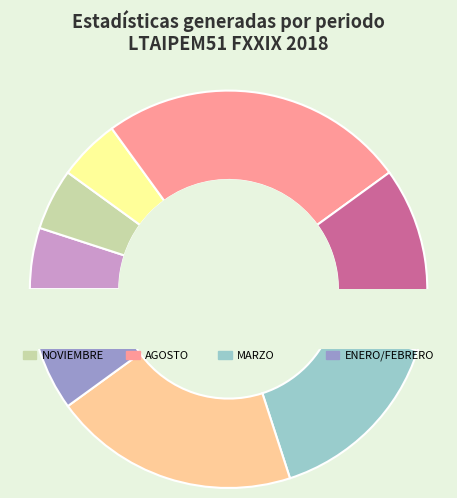

Between JULIO and AGOSTO, which is larger?

AGOSTO